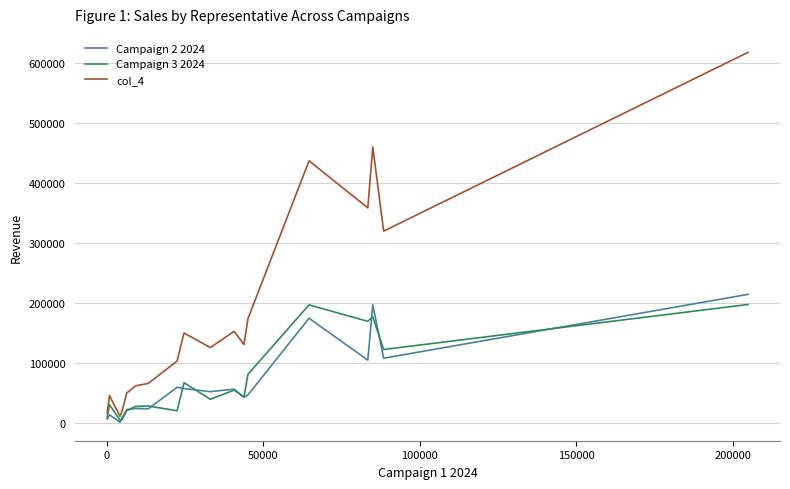

What is the sum of all col_4 values?

3313704